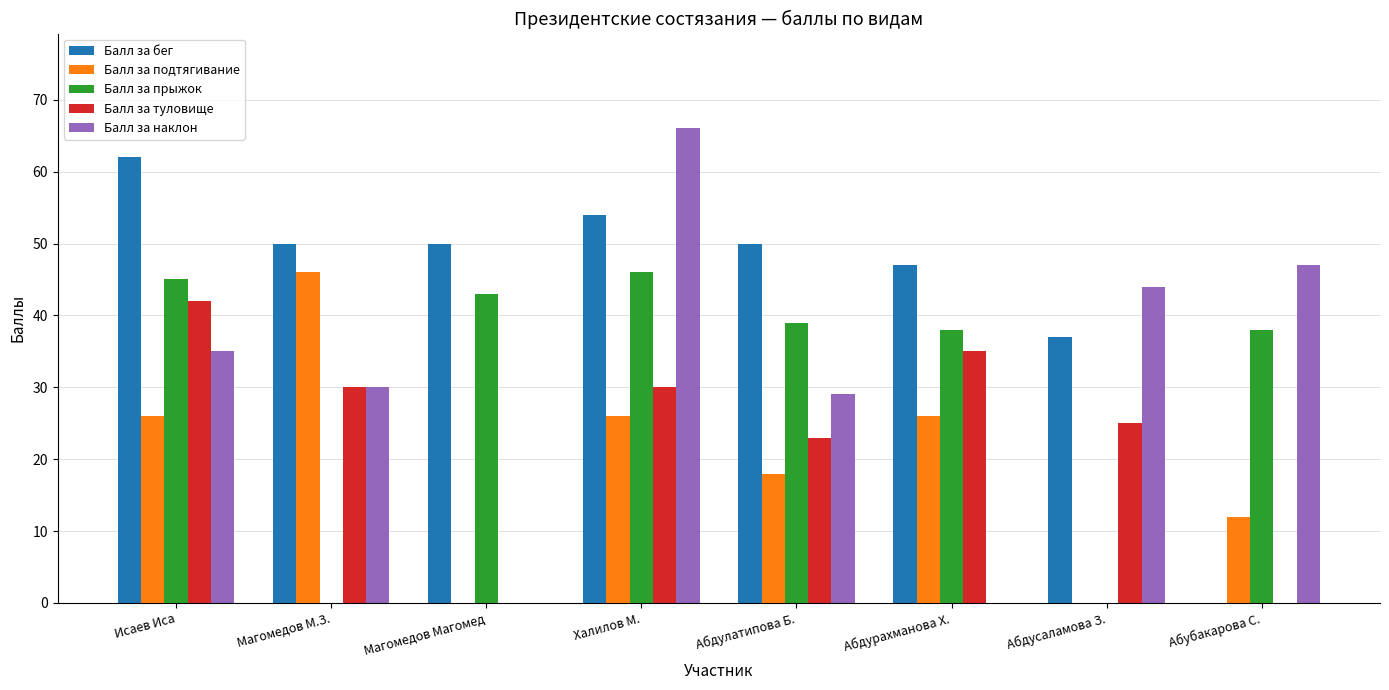

Which label corresponds to the largest value in the chart?

Халилов М.